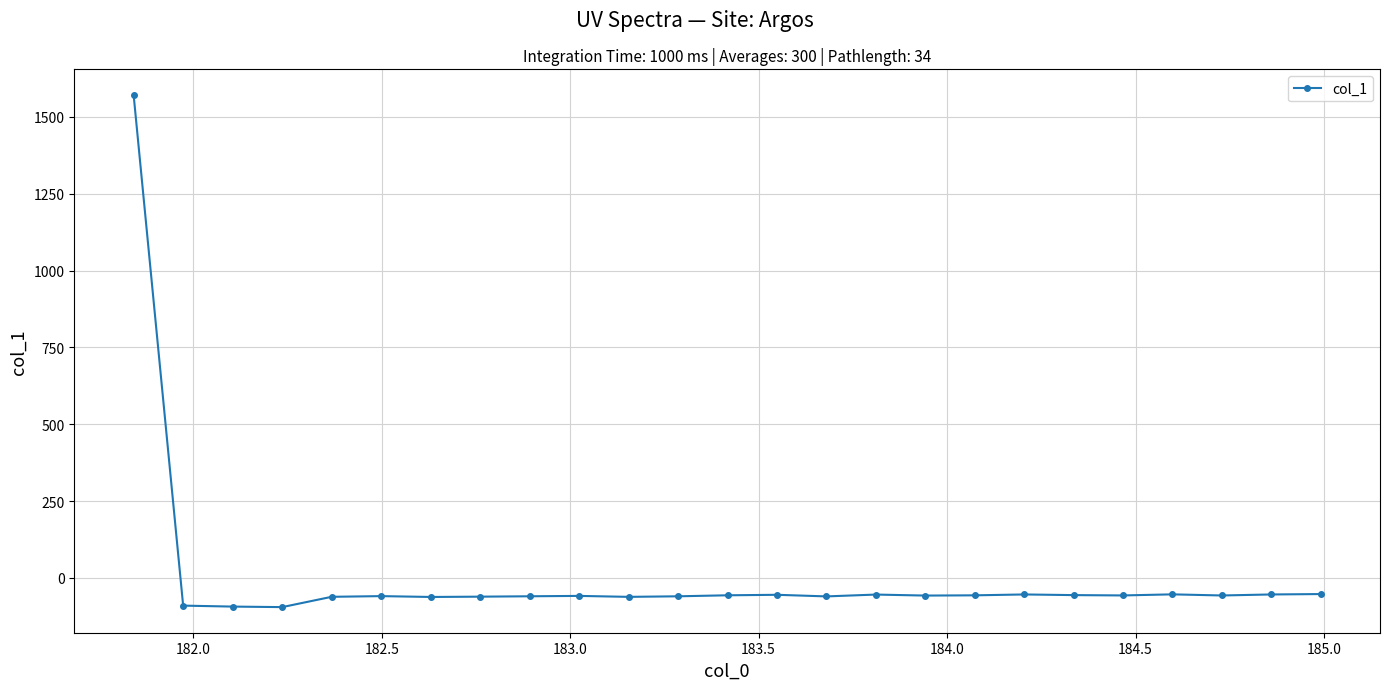

What is the minimum value shown in the chart?

-94.8